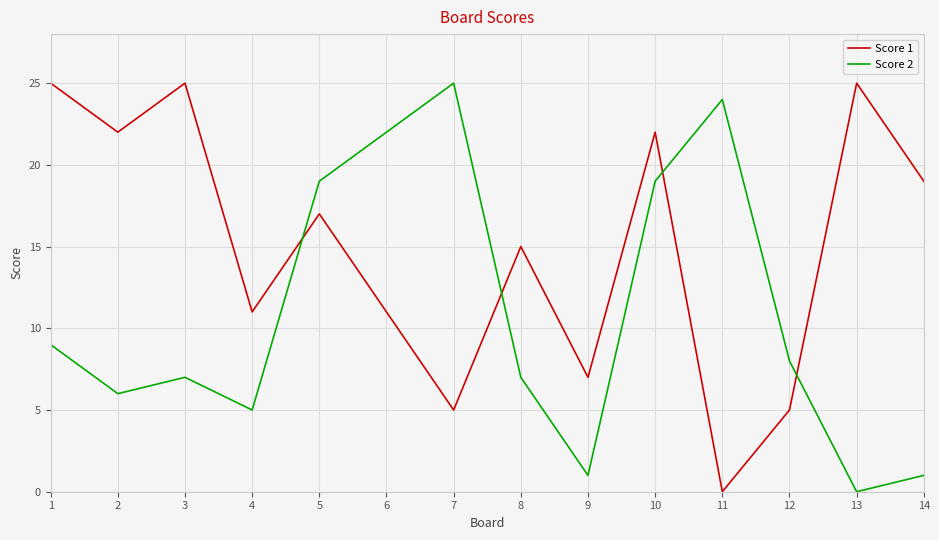

Count the number of categories in the chart.

14